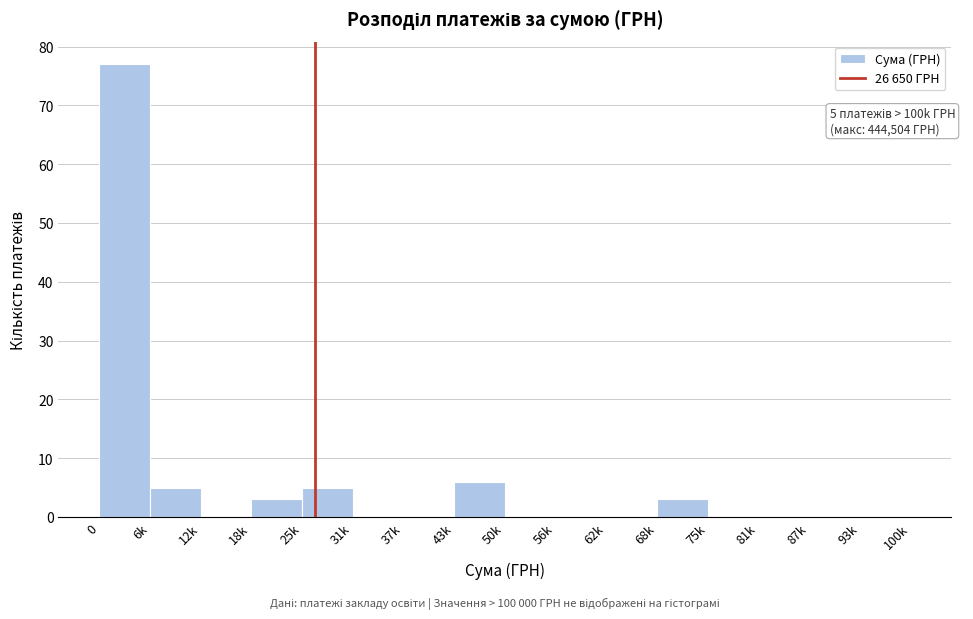

Reading right to left, extract all data points from this chart.

93k=0	87k=0	81k=0	75k=0	68k=3	62k=0	56k=0	50k=0	43k=6	37k=0	31k=0	25k=5	18k=3	12k=0	6k=5	0=77